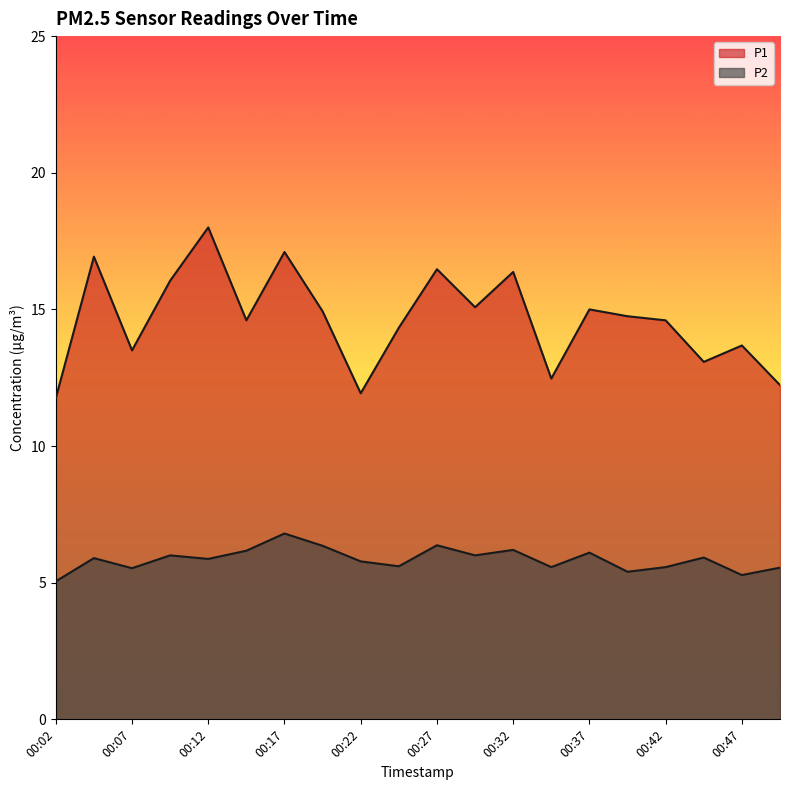

Is the value of P2 at 00:04 greater than the value of P1 at 00:50?

No